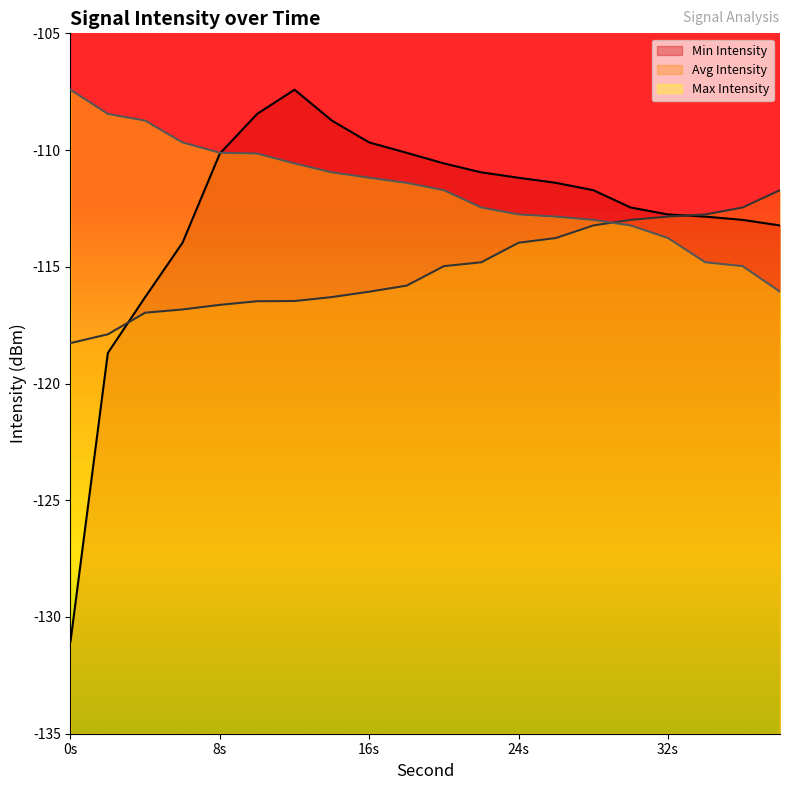

At which category is the sum across all series the highest?

12